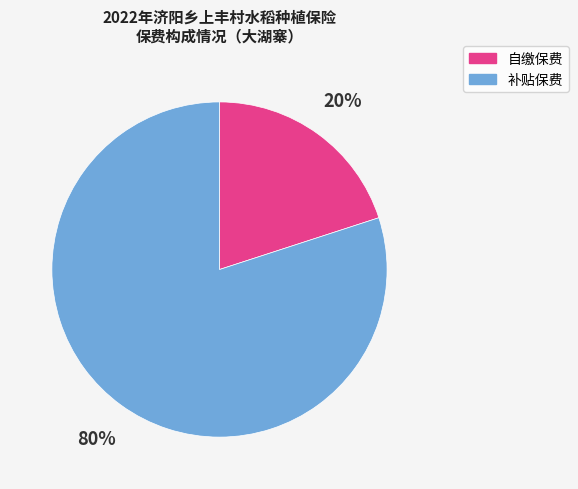

Which slice represents more than half of the pie?

补贴保费